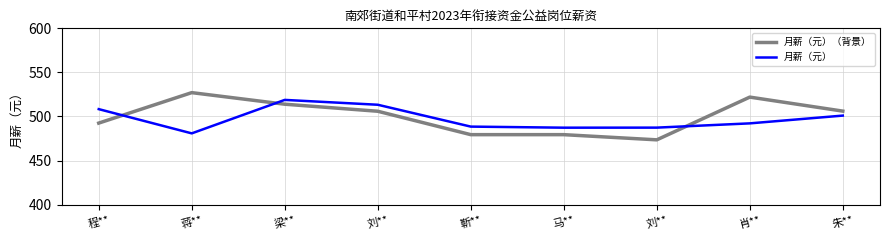

Where is the first local maximum for 月薪（元）（背景）?

蒋**